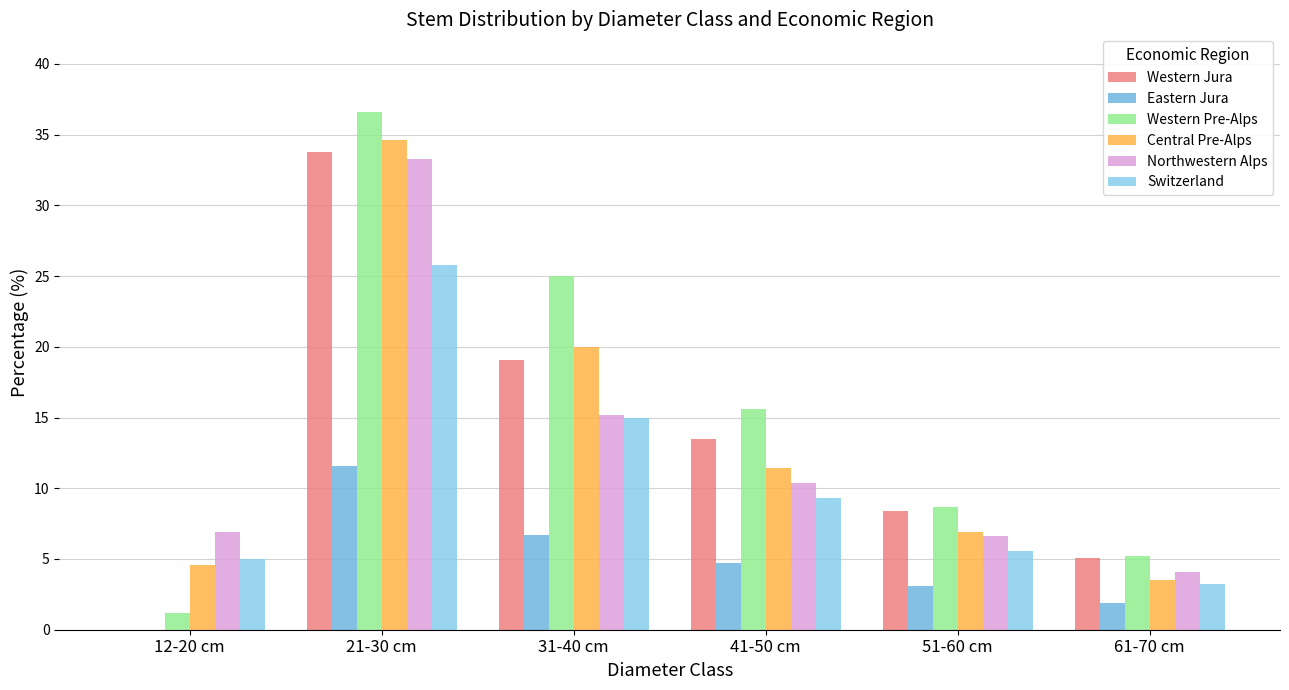

True or false: Switzerland has a value of 2.7 at 12-20 cm.

False